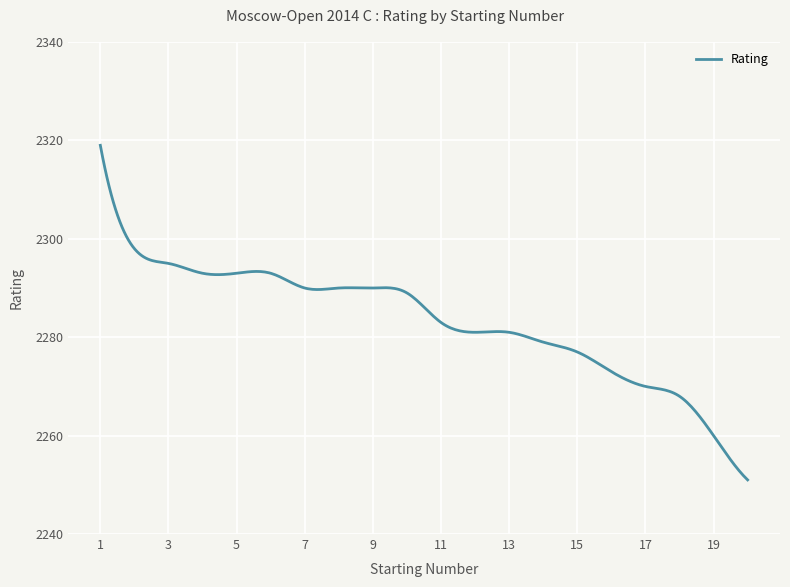

What is the maximum value shown in the chart?

2319.0